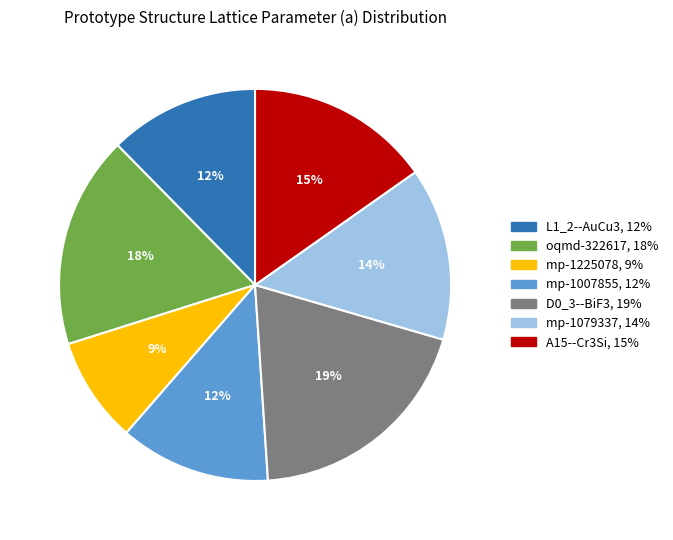

Is oqmd-322617 the majority of the pie?

No